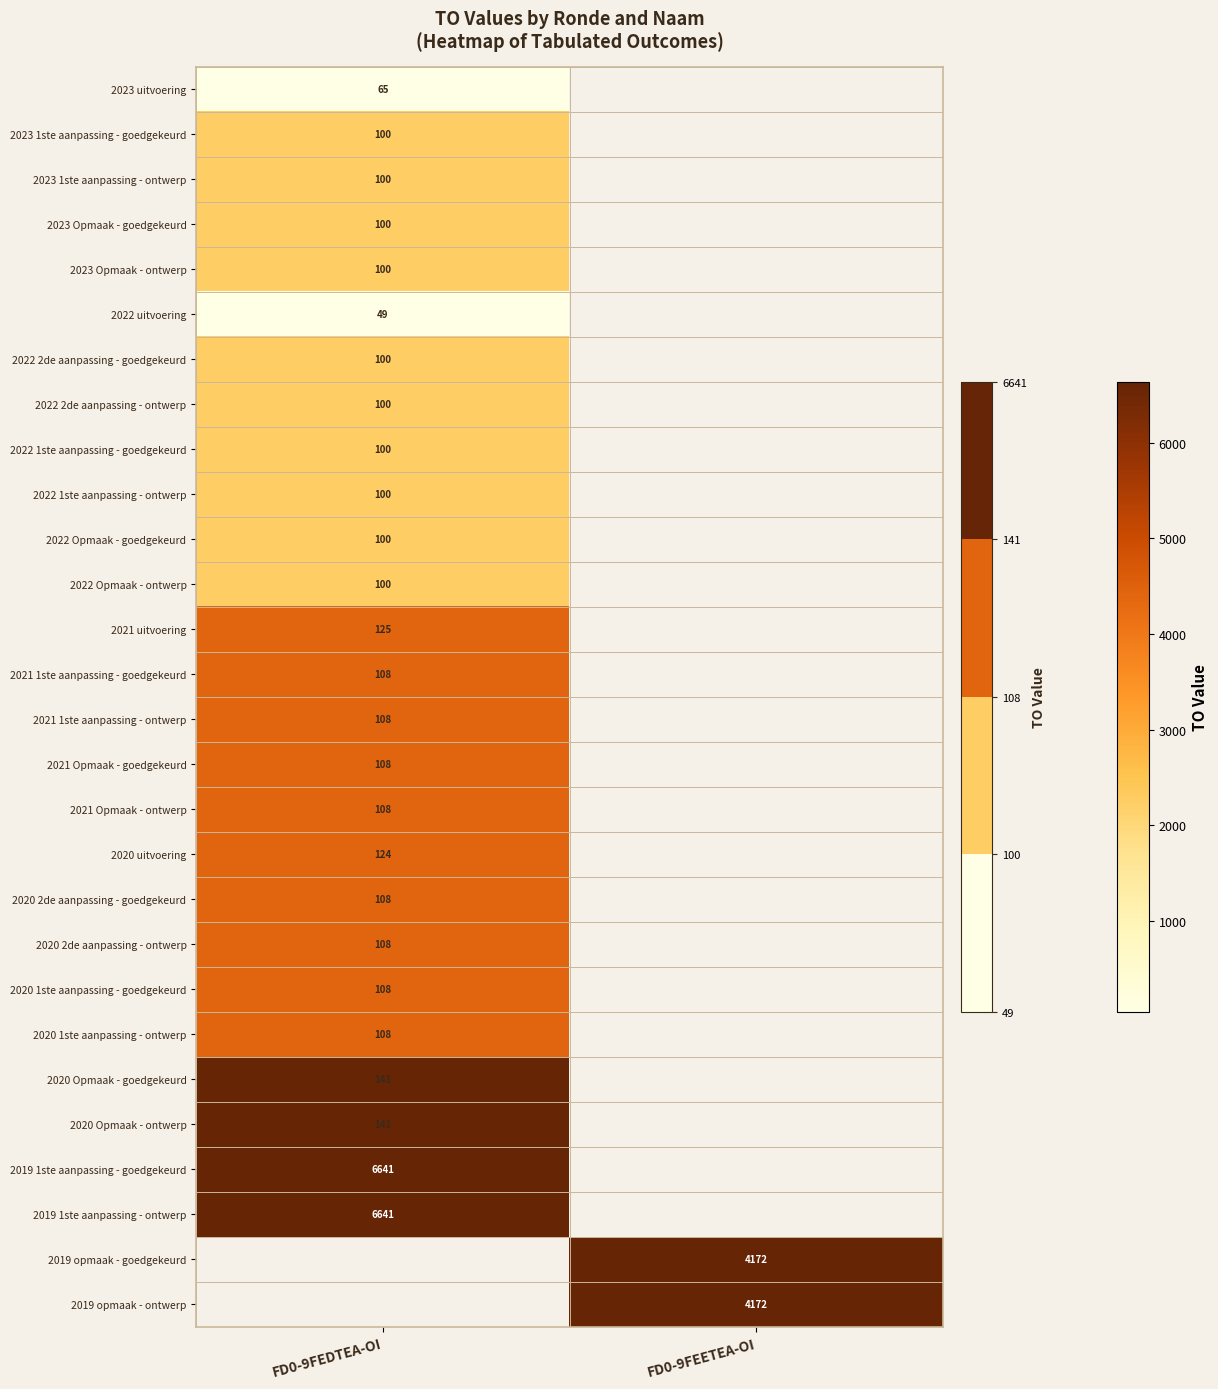

Between FD0-9FEDTEA-OI and FD0-9FEETEA-OI, which is larger?

FD0-9FEDTEA-OI